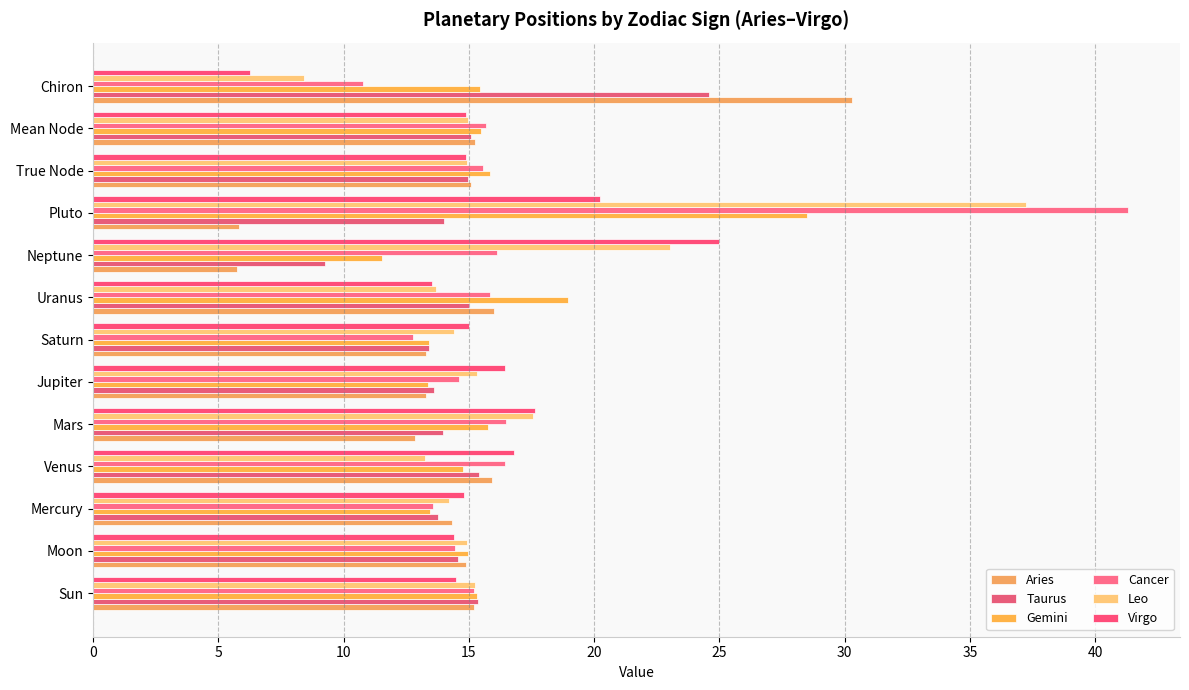

Which category has the highest value across all series?

Pluto